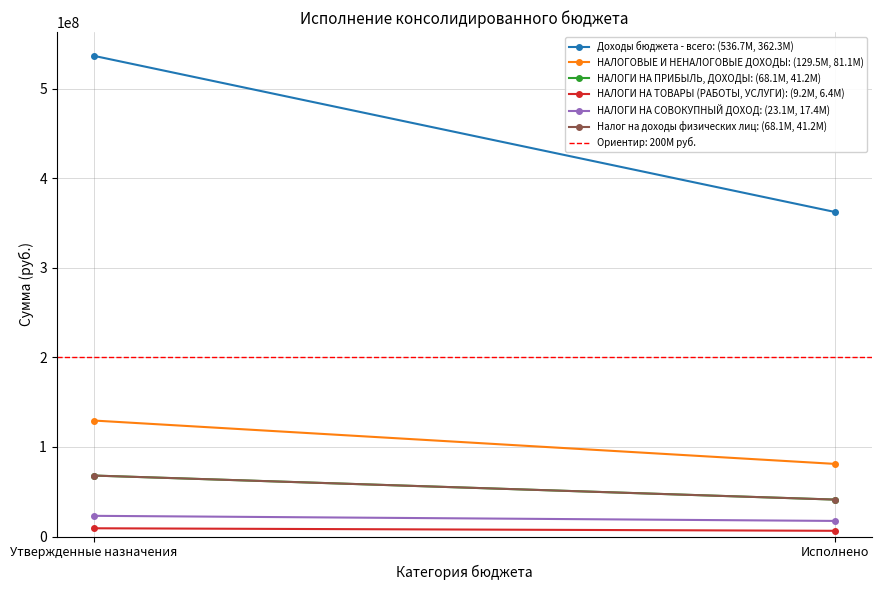

What is the value of the Налог на доходы физических лиц: (68.1M, 41.2M) point at the 2nd from the left?

41222223.8